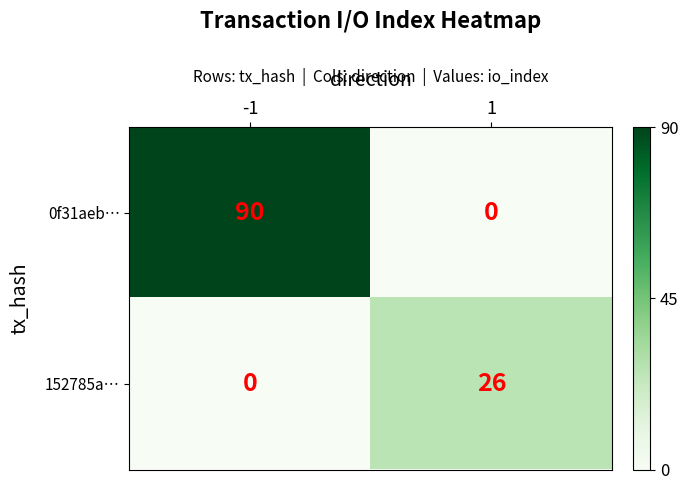

Between -1 and 1, which series saw the biggest shift?

0f31aeb…